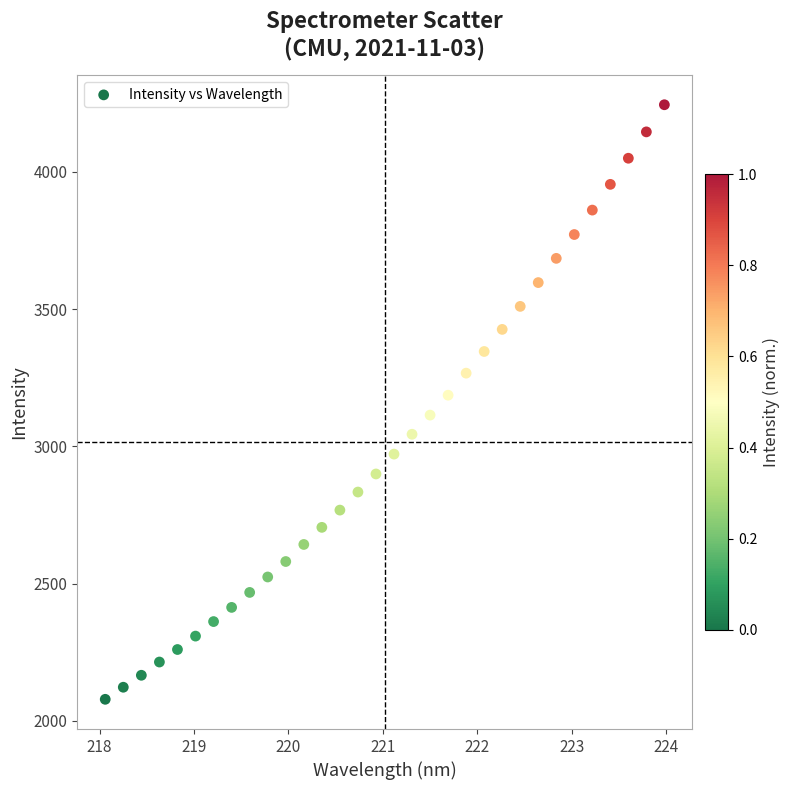

What is the range of X values (max minus min)?

5.9